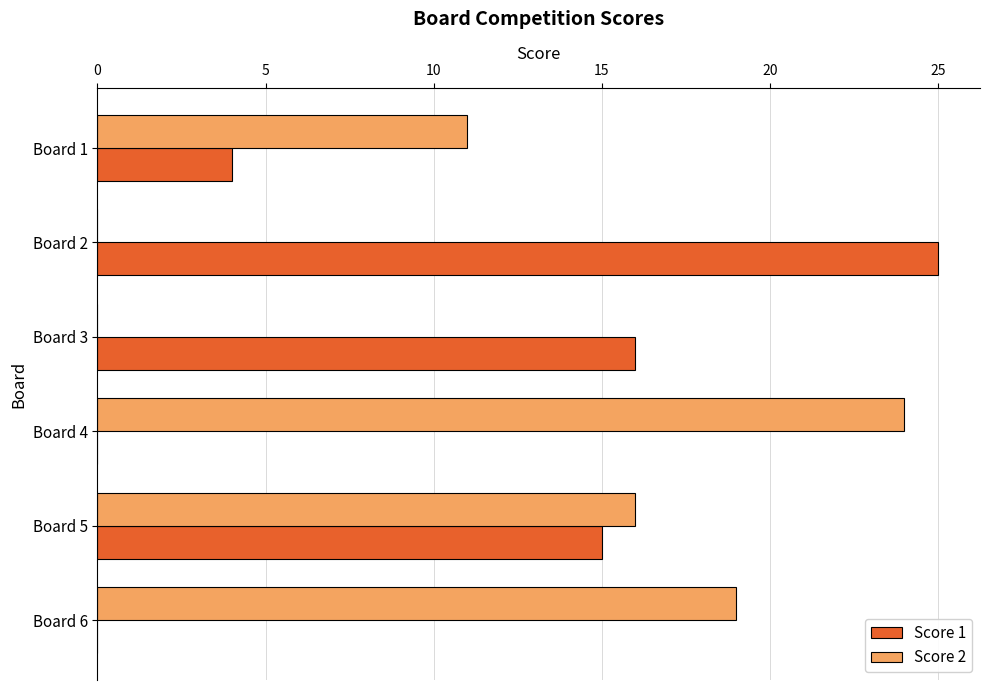

Where is Score 1 nearest to the value 12?

Board 5